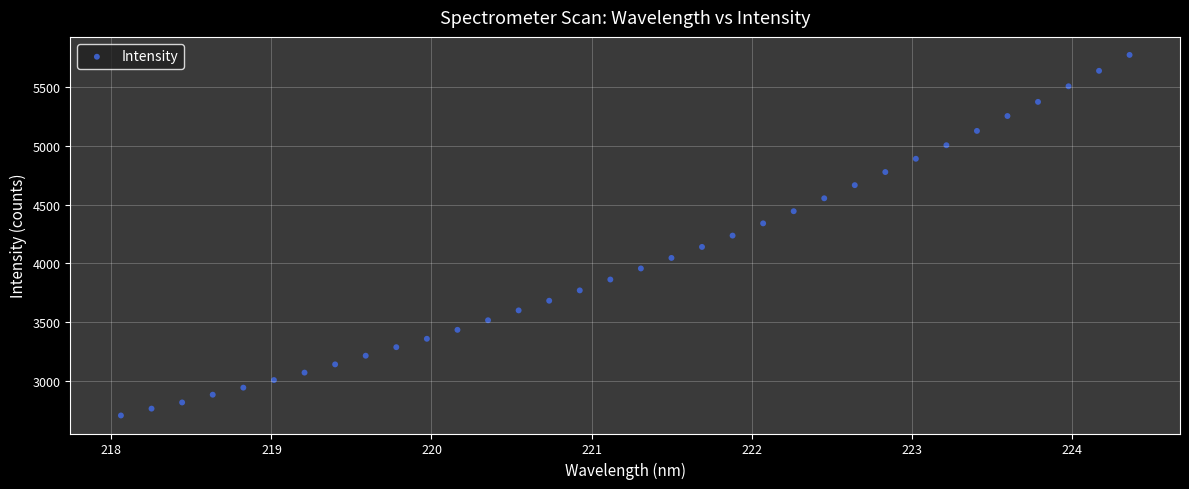

What is the range of Y values (max minus min)?

3072.9